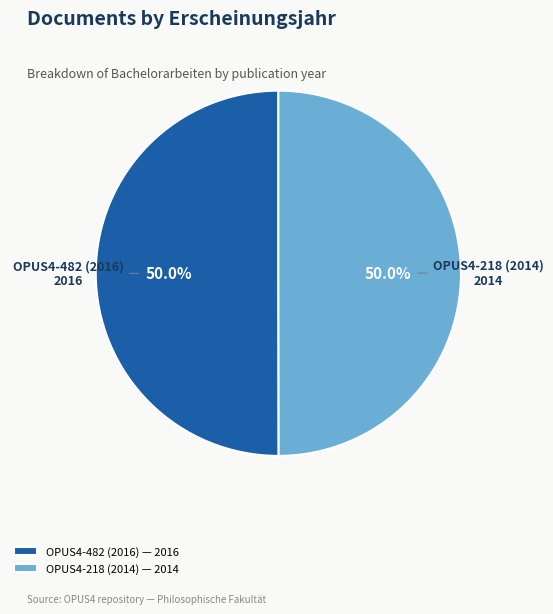

What is the ratio of the value at OPUS4-218 (2014) to the value at OPUS4-482 (2016)?

1.0